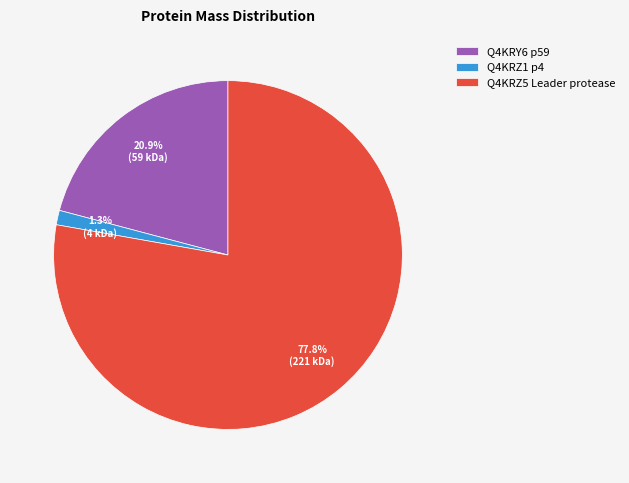

What is the largest slice in the pie chart?

Q4KRZ5 Leader protease